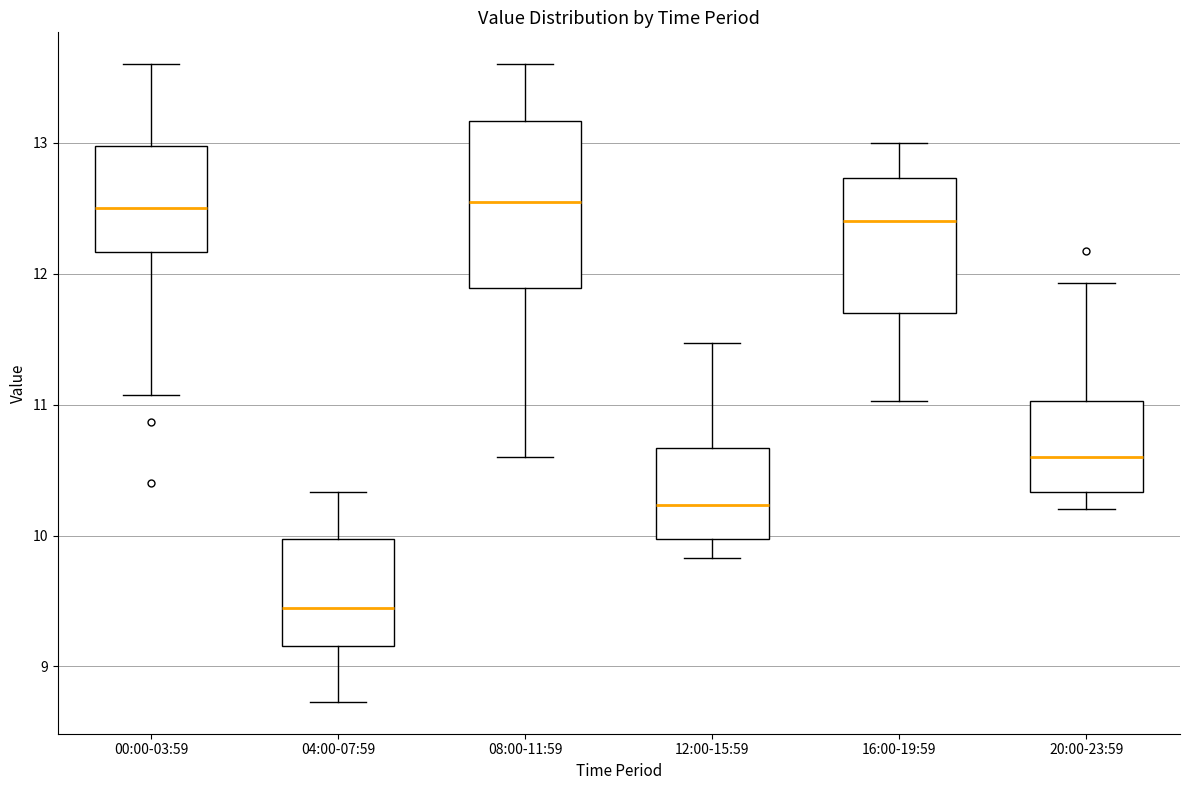

Reading left to right, read every box against the y-axis: the position of its median line, the range the box covers, and the ends of its whiskers. The values are not printed on the chart, so give them approximately, as read against the axis.

00:00-03:59: median 12.5, box 12.2 to 13.0, whiskers 11.1 to 13.6
04:00-07:59: median 9.5, box 9.2 to 10.0, whiskers 8.7 to 10.3
08:00-11:59: median 12.6, box 11.9 to 13.2, whiskers 10.6 to 13.6
12:00-15:59: median 10.2, box 10.0 to 10.7, whiskers 9.8 to 11.5
16:00-19:59: median 12.4, box 11.7 to 12.7, whiskers 11.0 to 13.0
20:00-23:59: median 10.6, box 10.3 to 11.0, whiskers 10.2 to 11.9